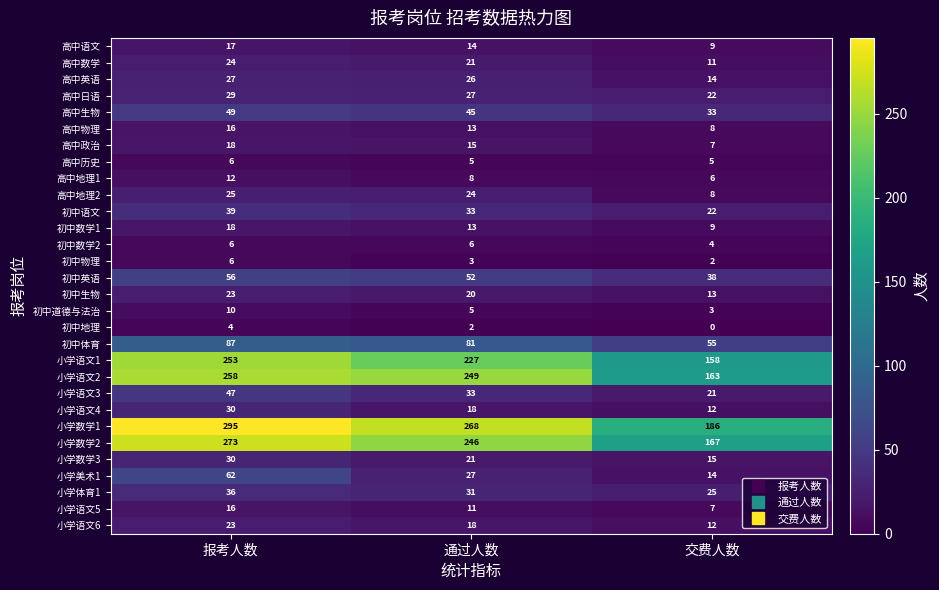

What is the sum of all 小学数学1 values?

749